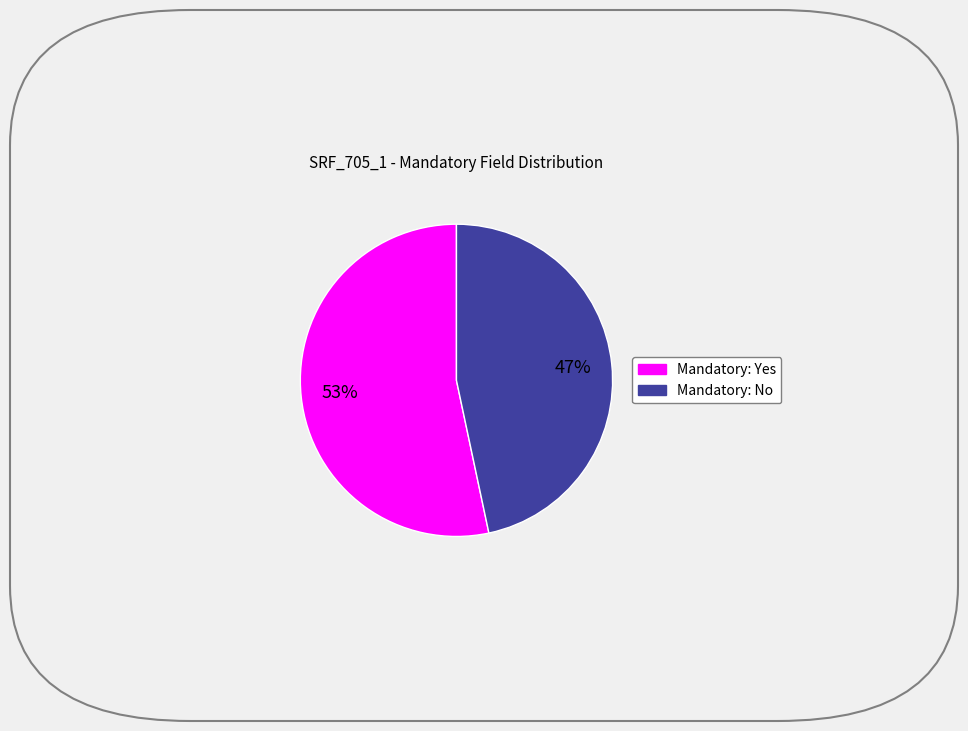

What is the majority slice?

Mandatory: Yes